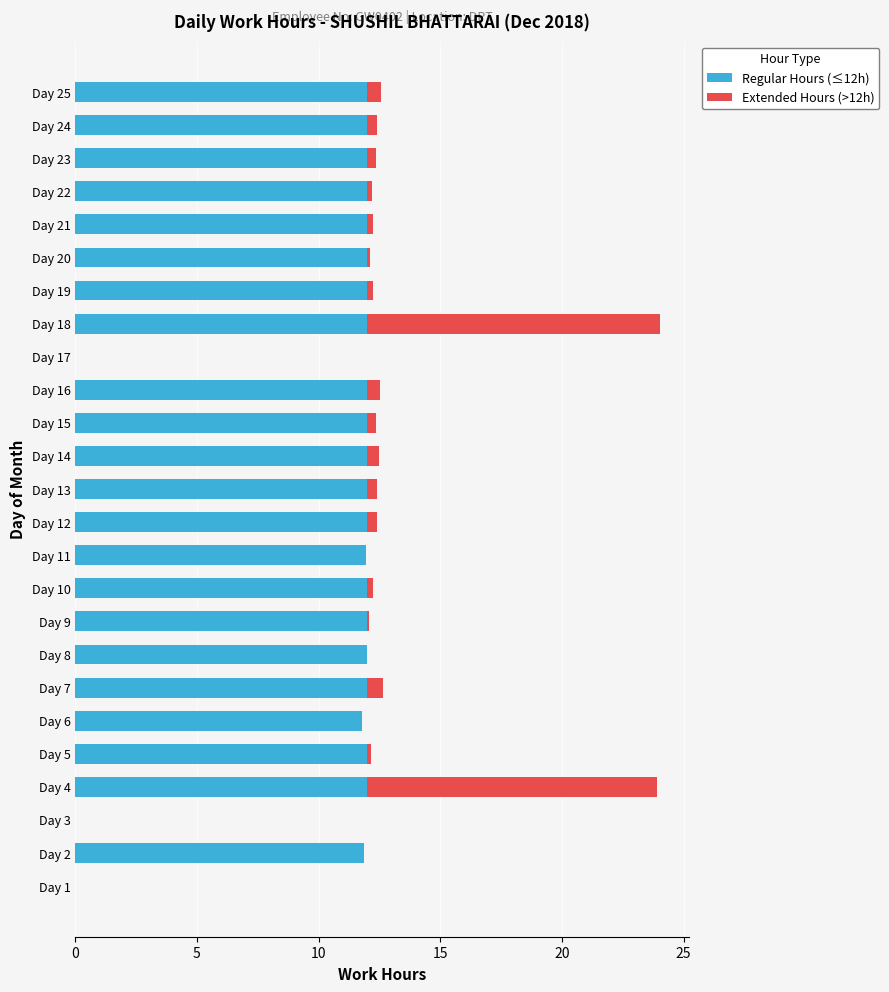

What is the total value across all series at Day 2?

11.9